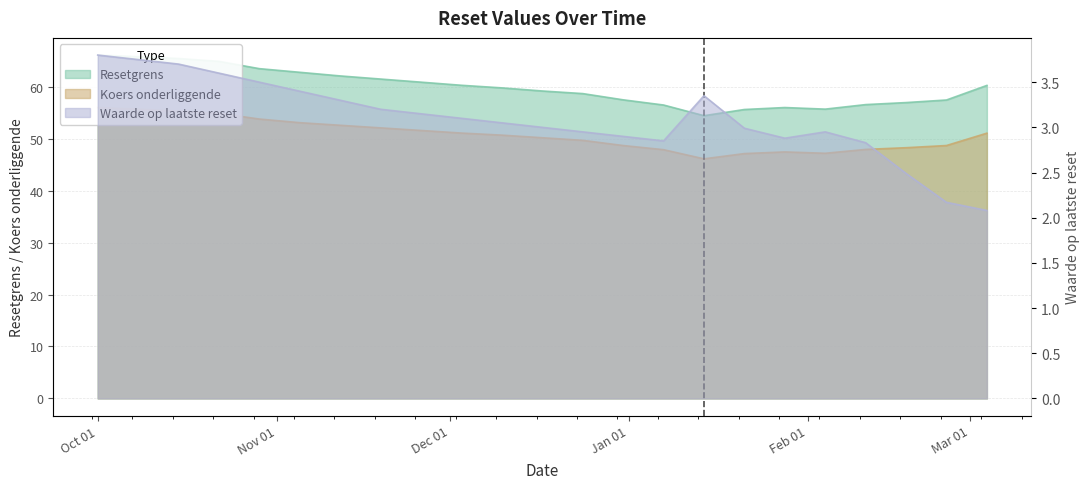

Rank the series at 2024-12-24 from highest to lowest value.

Resetgrens, Koers onderliggende, Waarde op laatste reset